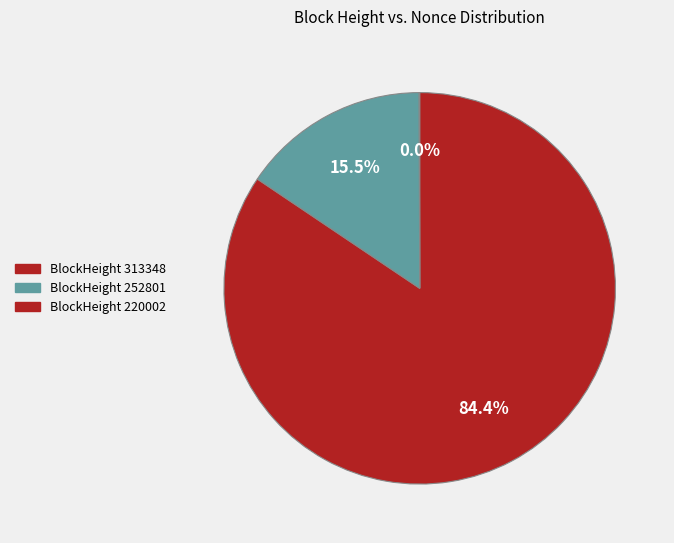

Which slice represents more than half of the pie?

313348